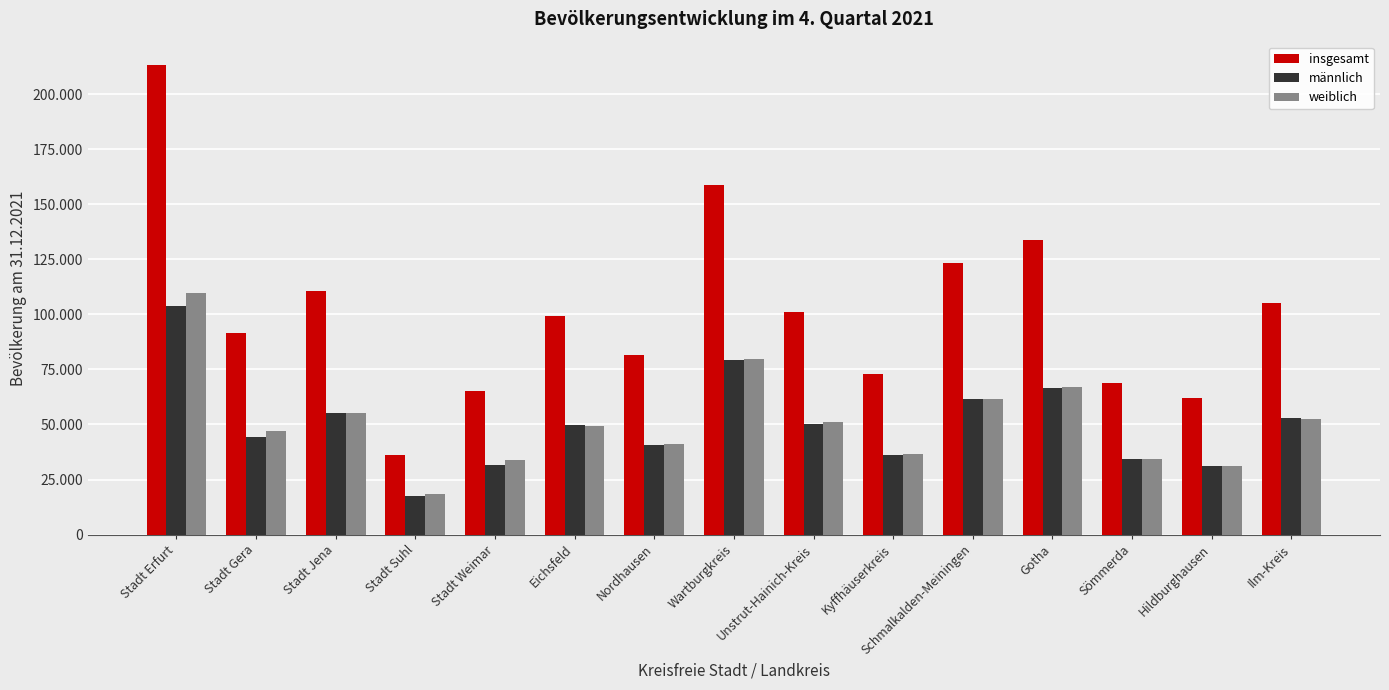

Does the chart contain stacked bars?

No